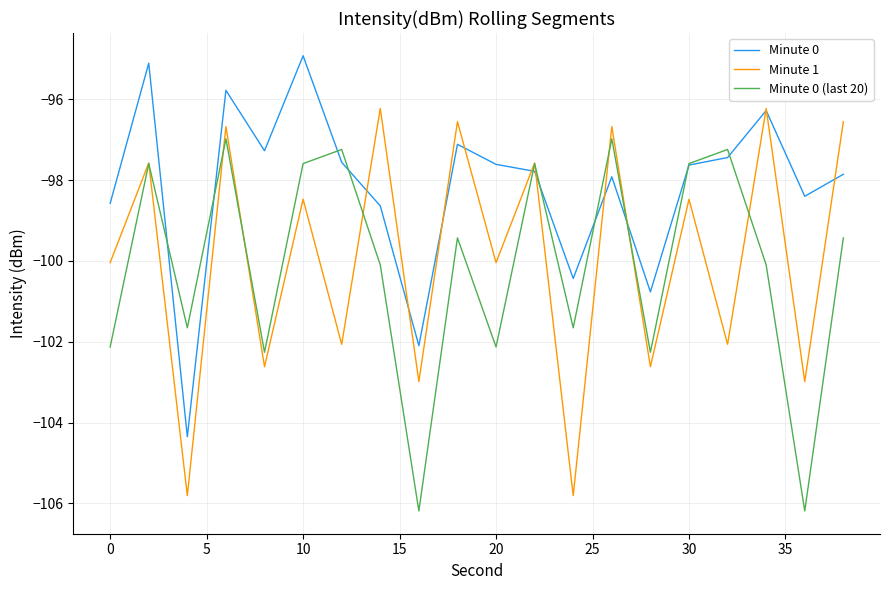

True or false: Minute 0 has more than 0 interior local peaks.

True